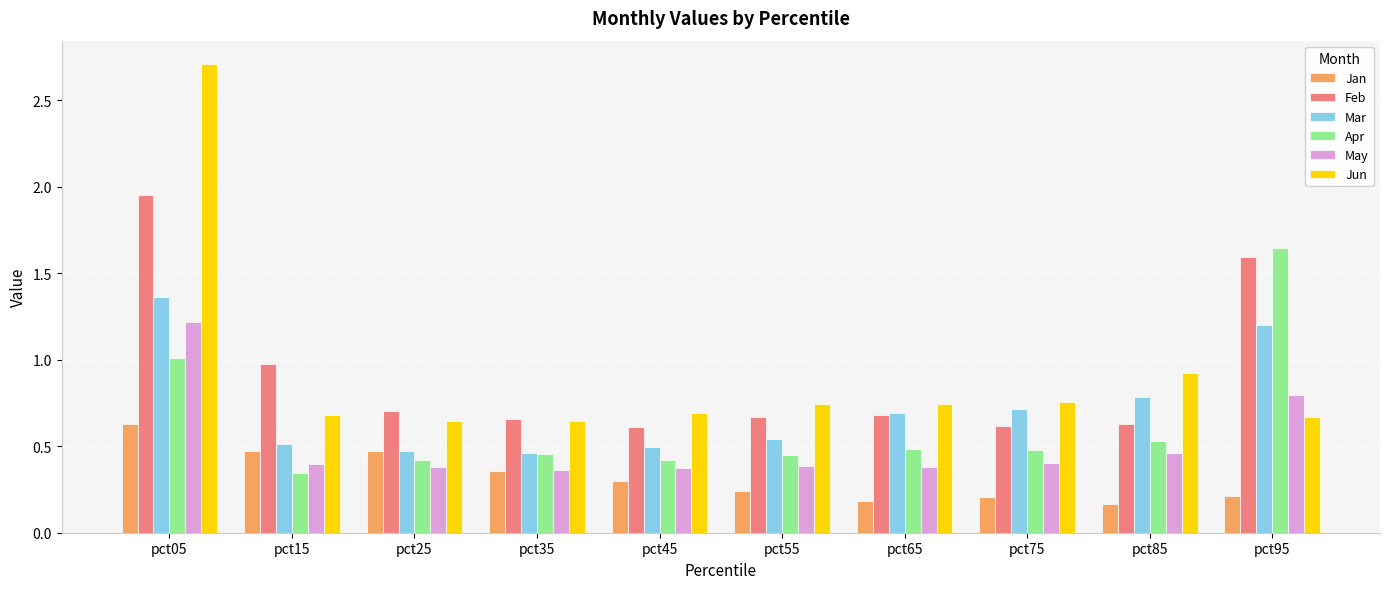

Which series has the largest range (max minus min)?

Jun